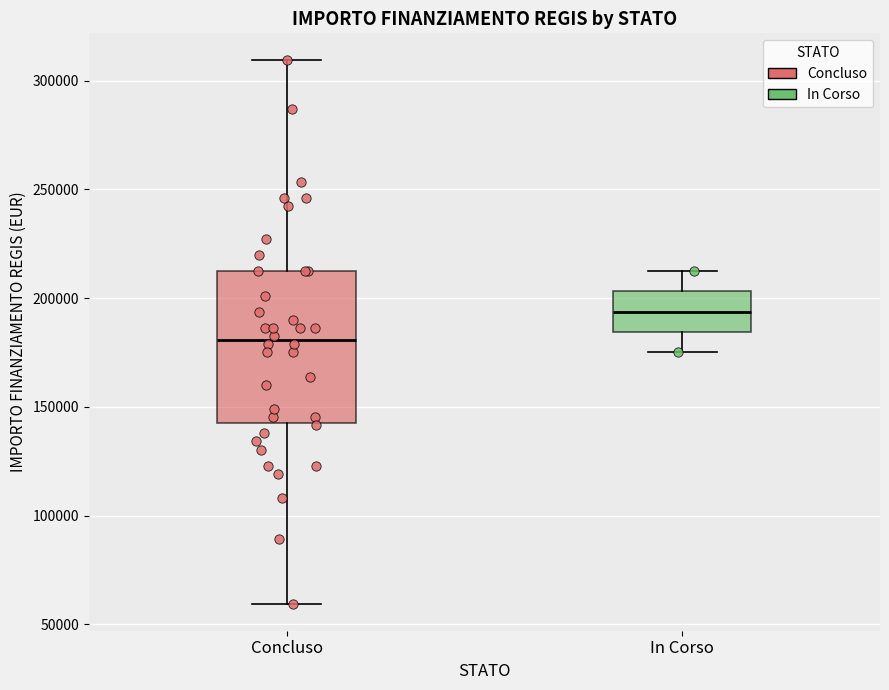

Where is the lower edge of the box for In Corso on the y-axis? The values are not printed on the chart, so give them approximately, as read against the axis.

185000